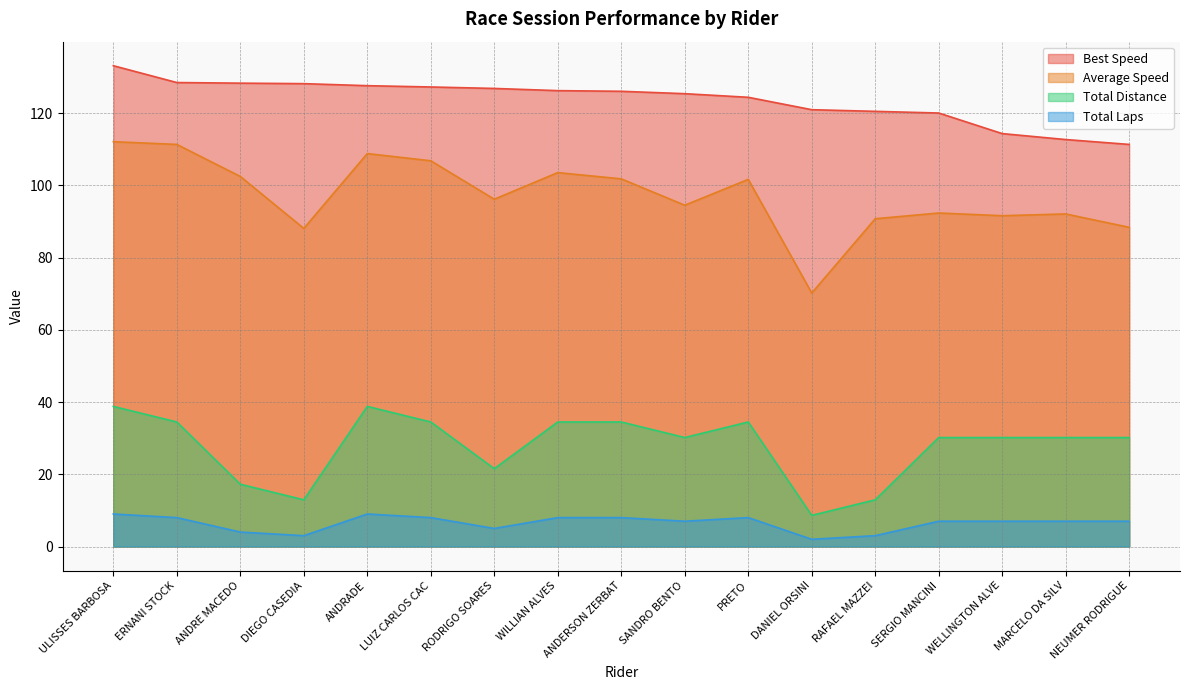

At which category does Average Speed reach its first local valley?

DIEGO CASEDIA